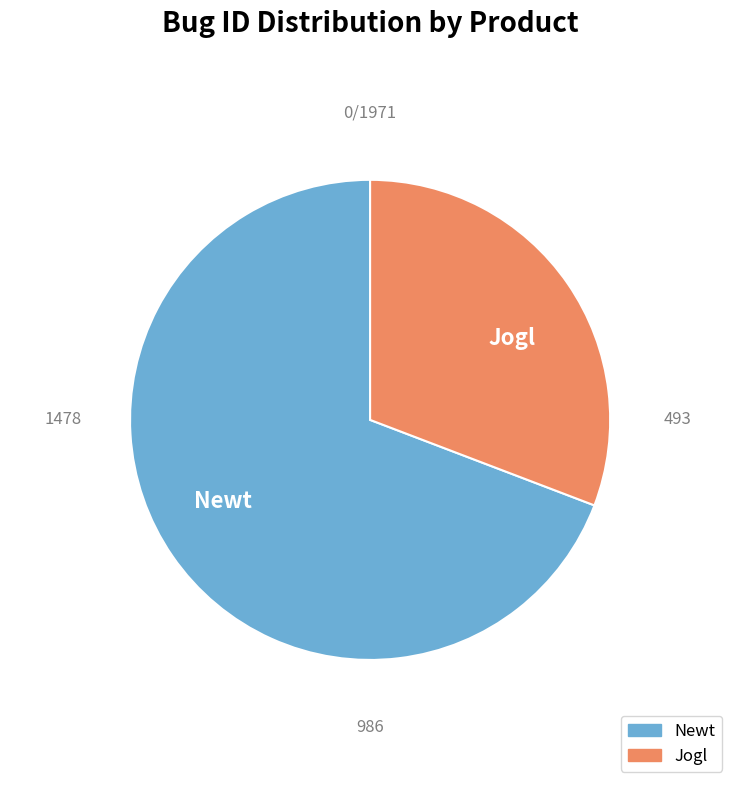

To the nearest percent, what portion does Newt represent?

69%